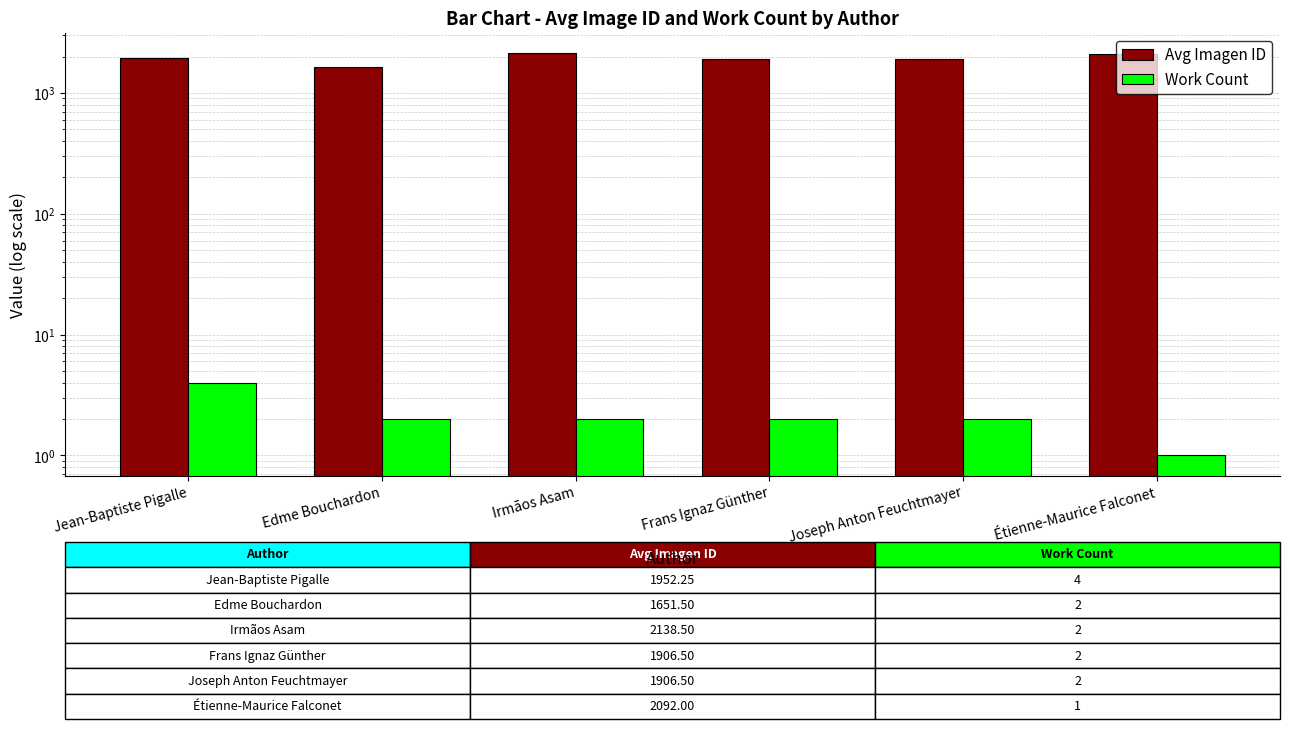

Reading left to right, extract all data points from this chart.

Avg Imagen ID: 1952.2	1651.5	2138.5	1906.5	1906.5	2092.0
Work Count: 4.0	2.0	2.0	2.0	2.0	1.0